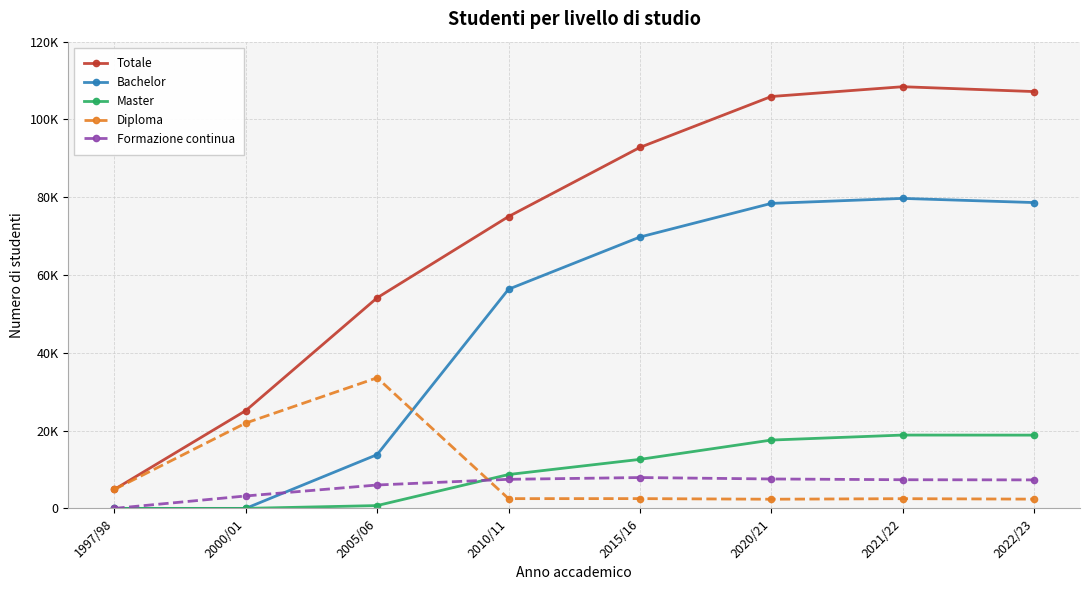

At which label does Diploma reach its peak?

2005/06